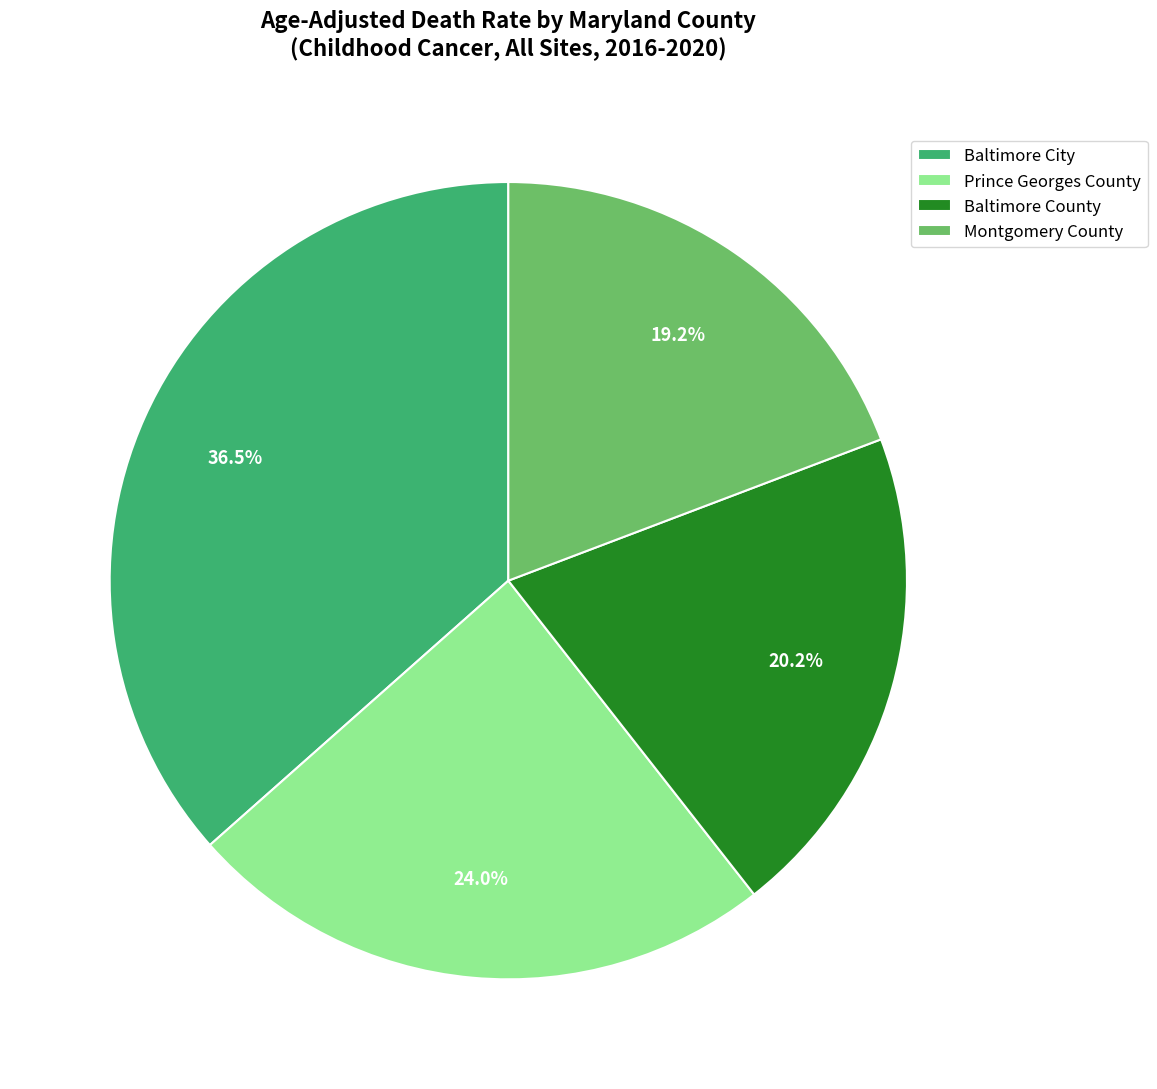

Which has a higher value, Montgomery County or Prince Georges County?

Prince Georges County